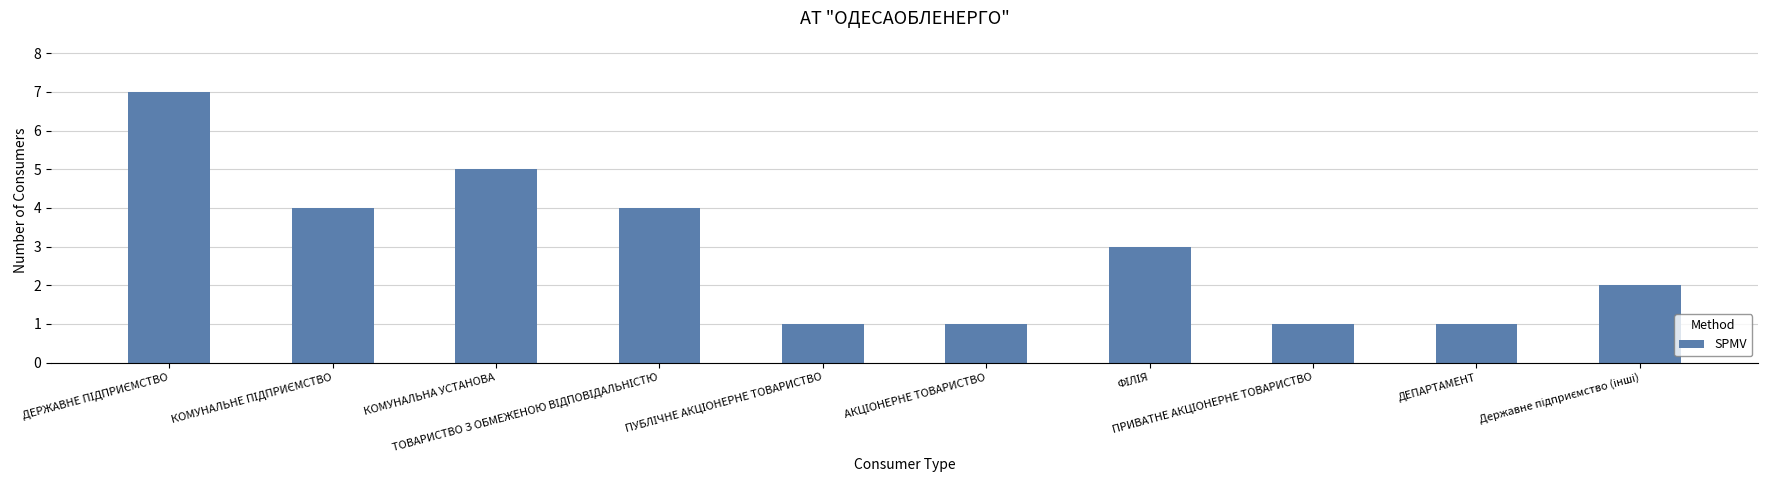

What is the maximum value shown in the chart?

7